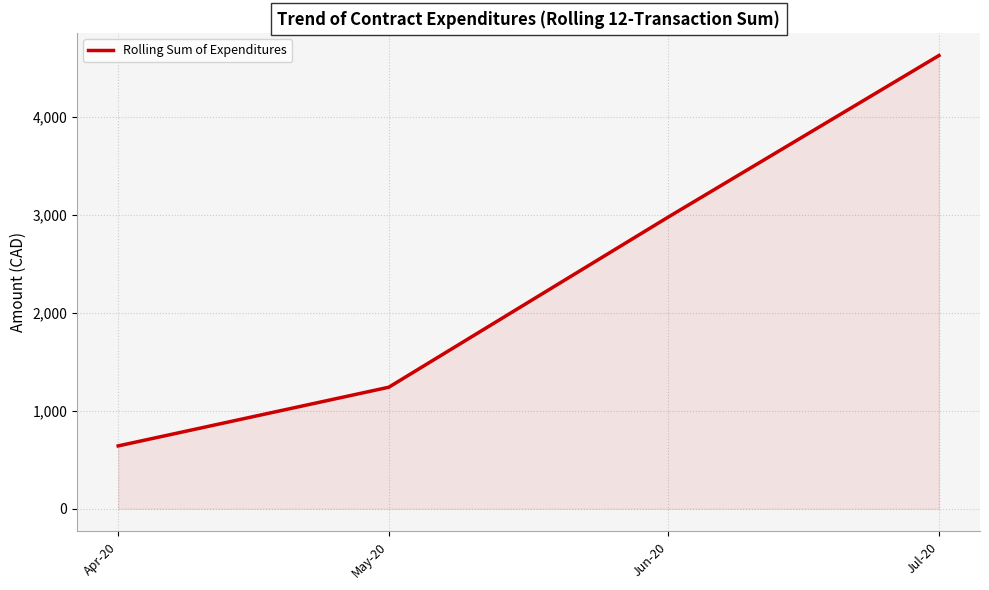

Rank the categories by value from lowest to highest.

Apr-20, May-20, Jun-20, Jul-20